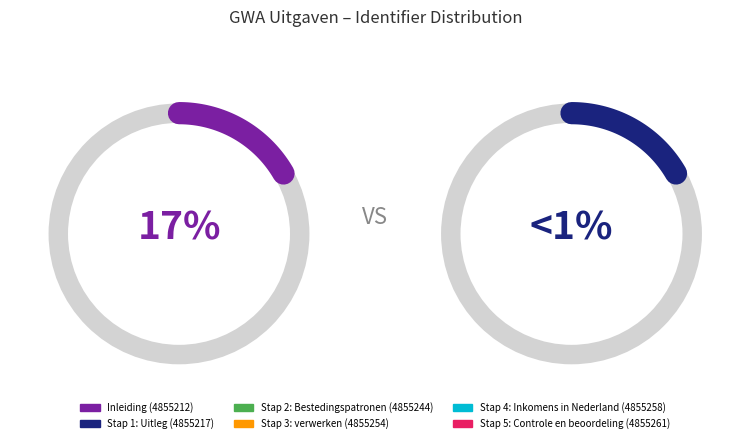

How many slices are in this pie chart?

6